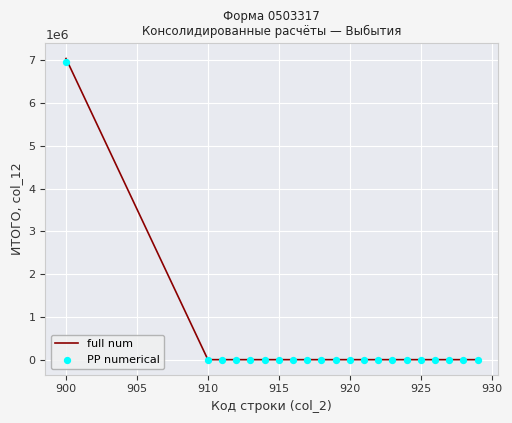

What are all the series names shown in the legend?

full num, PP numerical